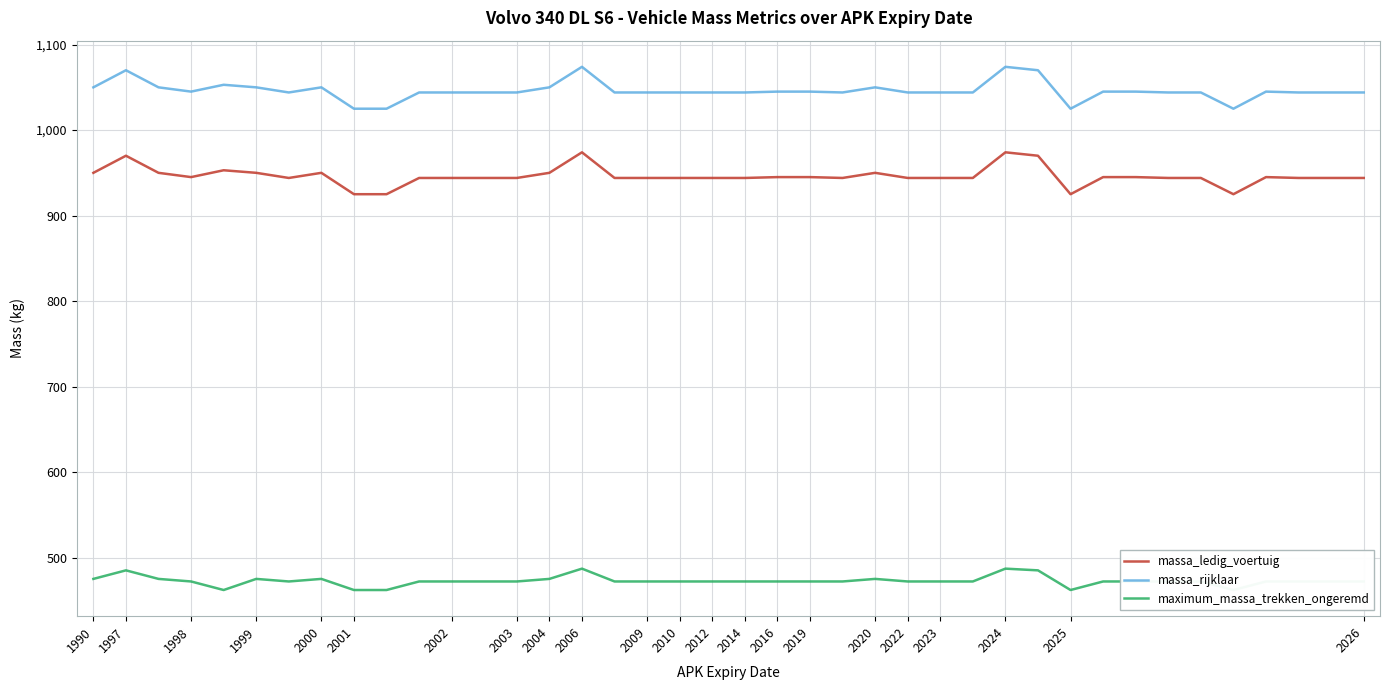

True or false: massa_ledig_voertuig has a value of 944 at 34.

True